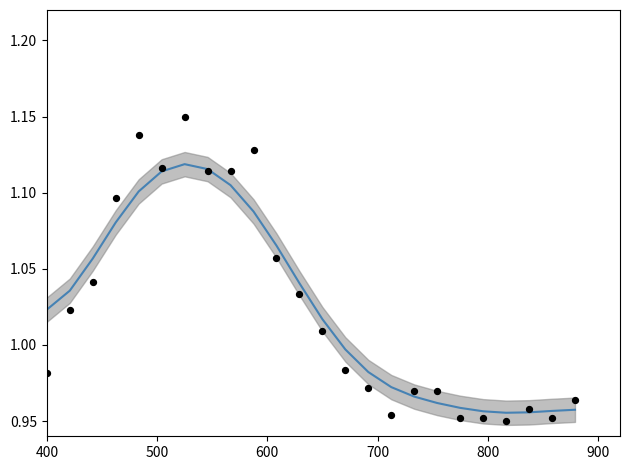

At how many categories does at least one series exceed 1?

13